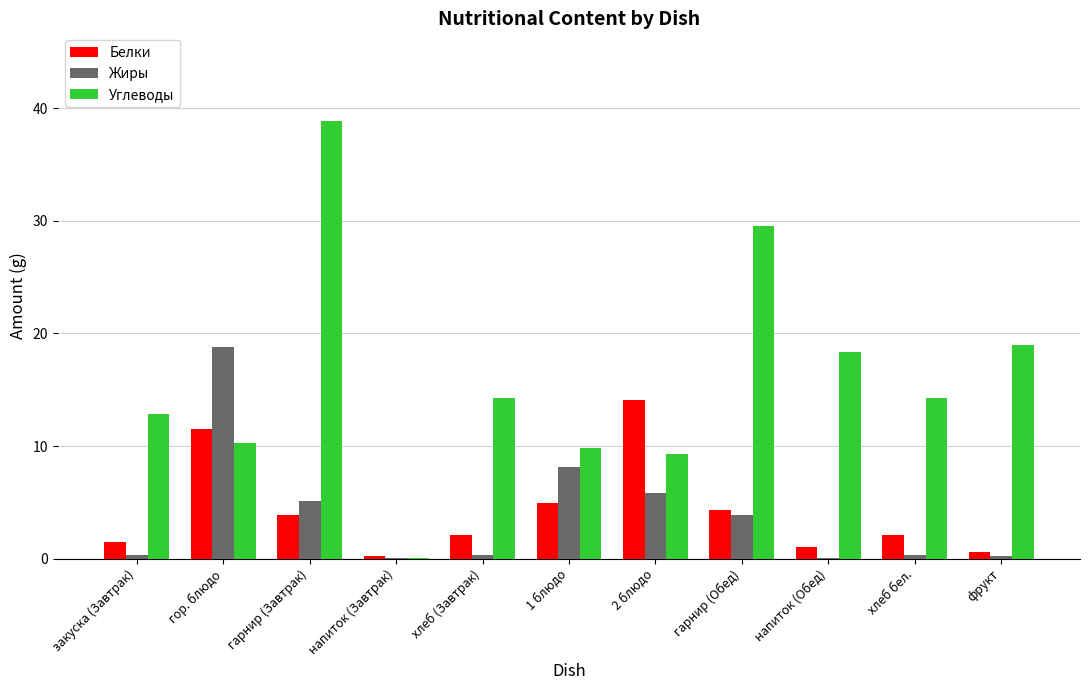

Where does the Белки series first go above 2?

гор. блюдо